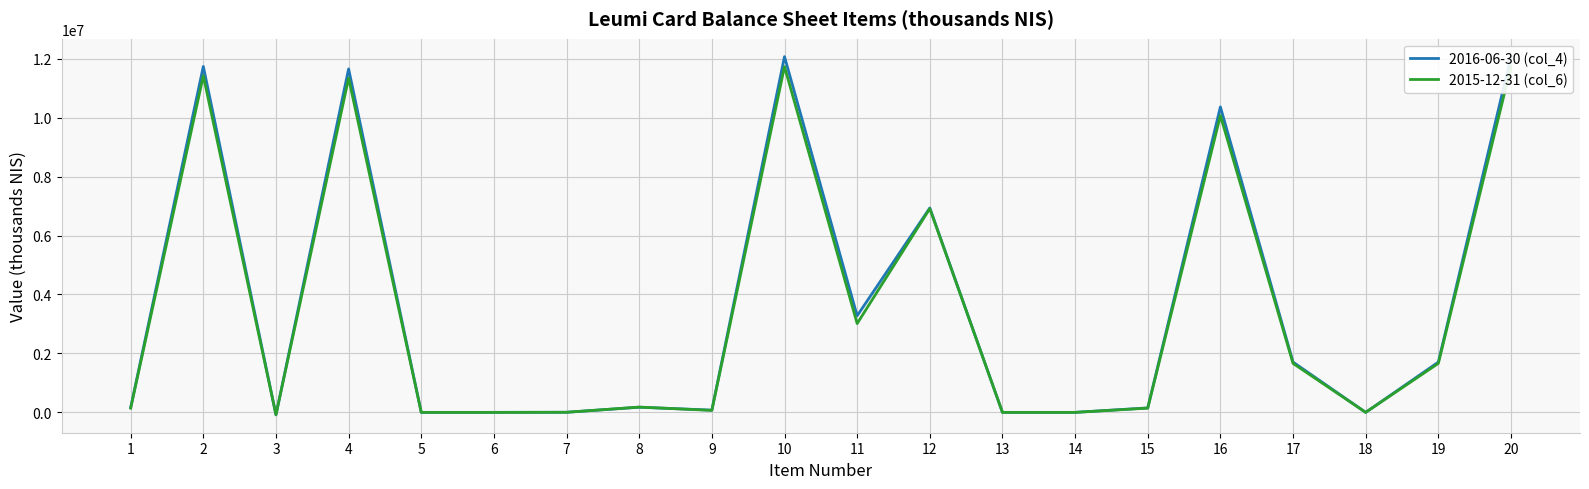

True or false: 2015-12-31 (col_6) has more than 2 points higher than both neighbors.

True